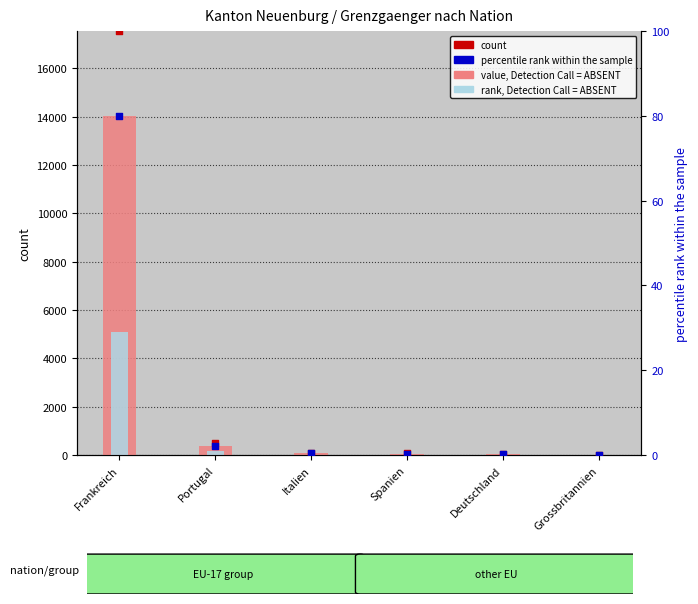

Is the value of value, Detection Call = ABSENT at Italien greater than the value of Total (count) at Frankreich?

No